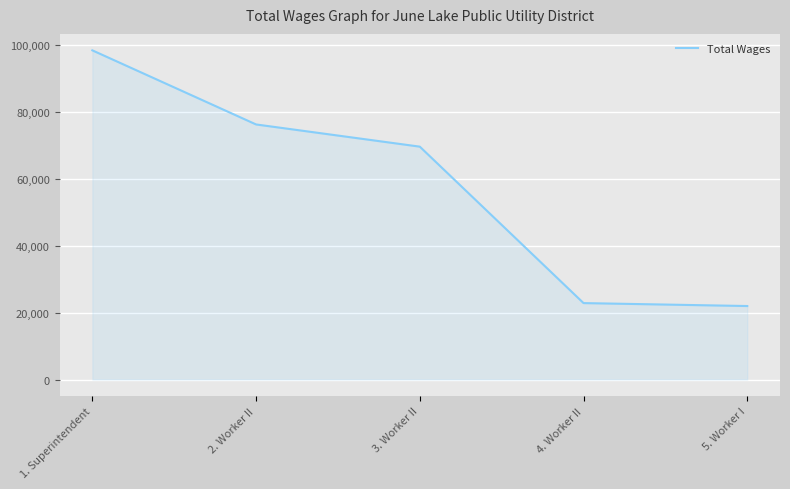

How many distinct data groups are displayed?

1